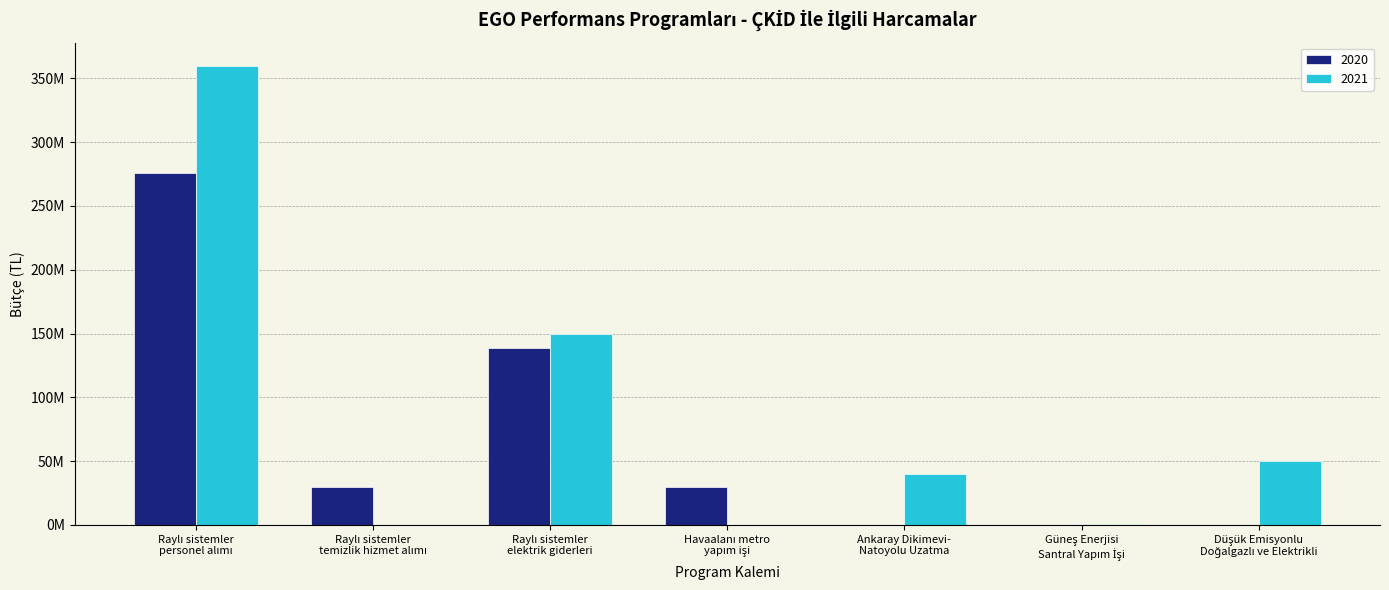

What is the spread (max minus min) of values at Ankaray Dikimevi-
Natoyolu Uzatma?

40000000